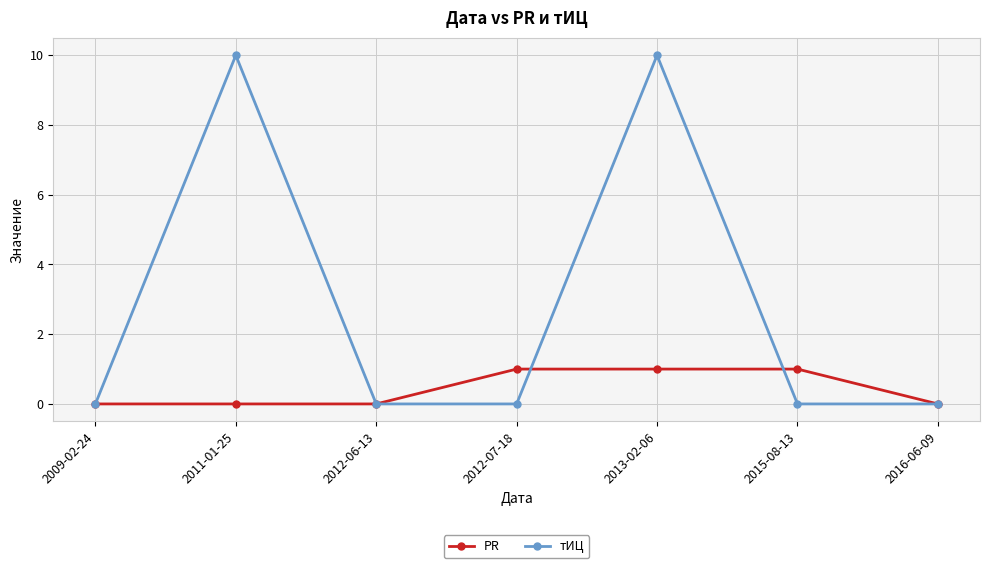

List the series in order of their peak value, highest first.

тИЦ, PR